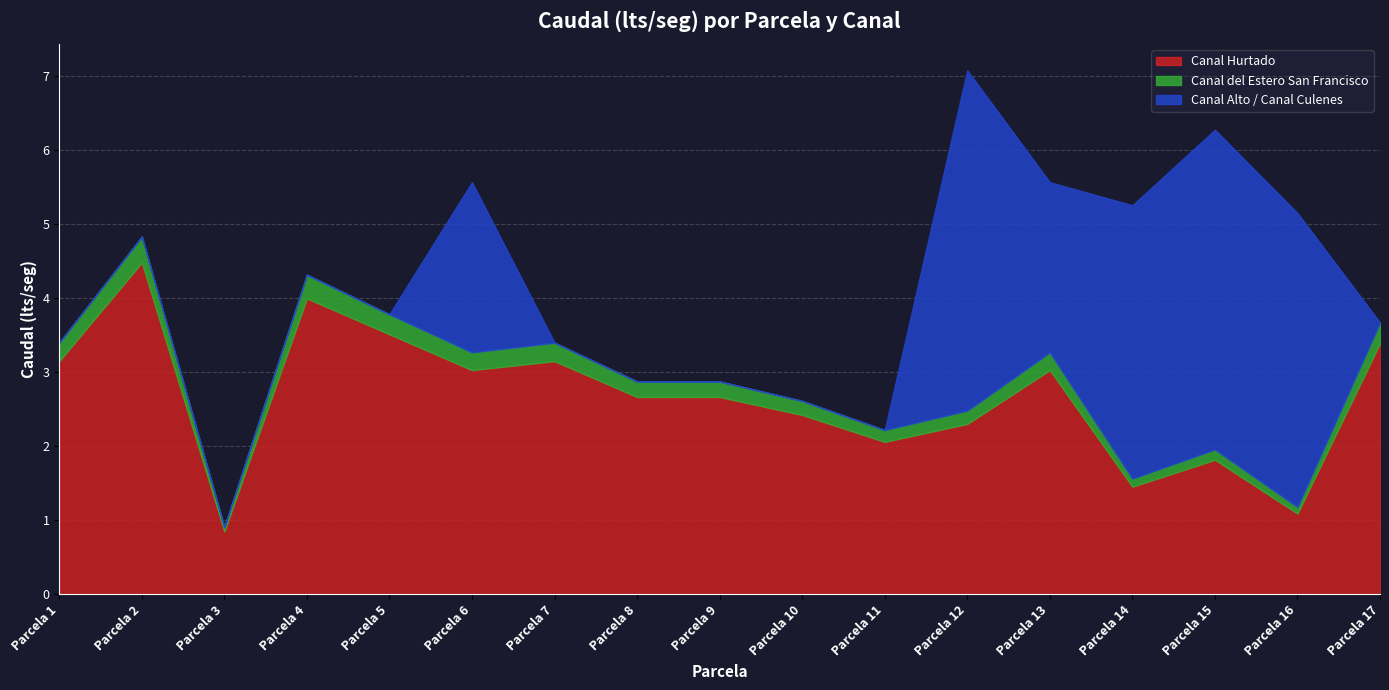

True or false: Canal Hurtado and Canal del Estero San Francisco cross at least once.

False